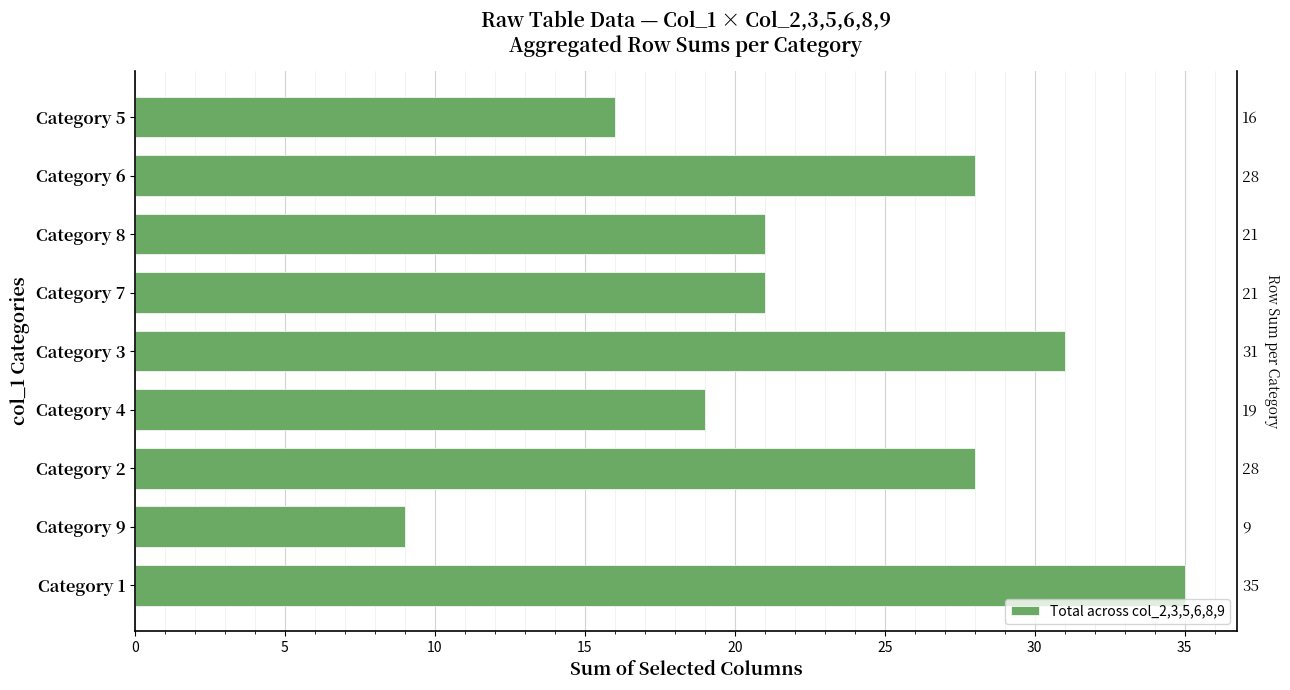

How many bars are there in total?

9